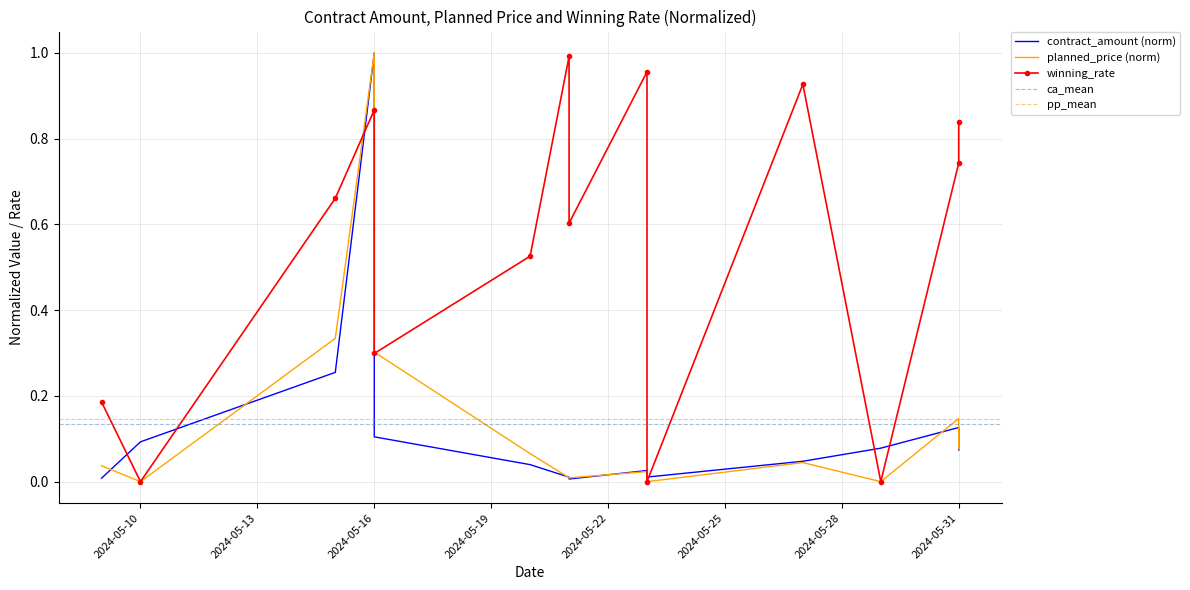

Rank the series by their maximum value, from highest to lowest.

contract_amount, planned_price, winning_rate